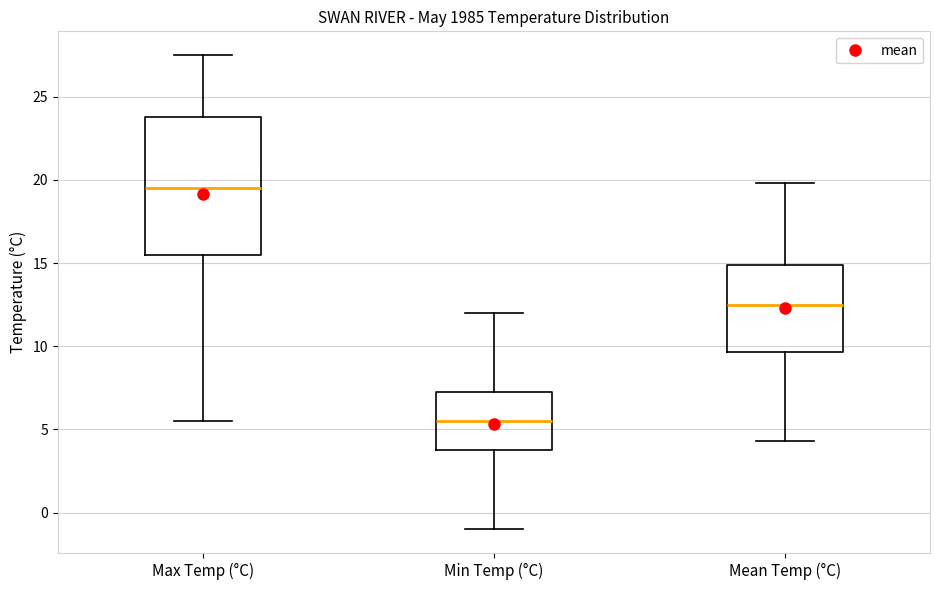

Which box's median line is the lowest?

Min Temp (°C)